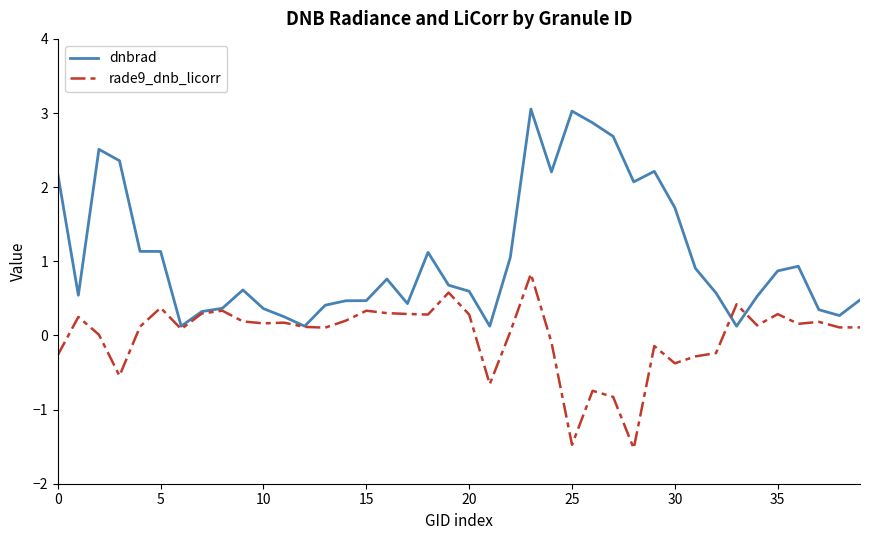

What is the smallest value displayed?

-1.5